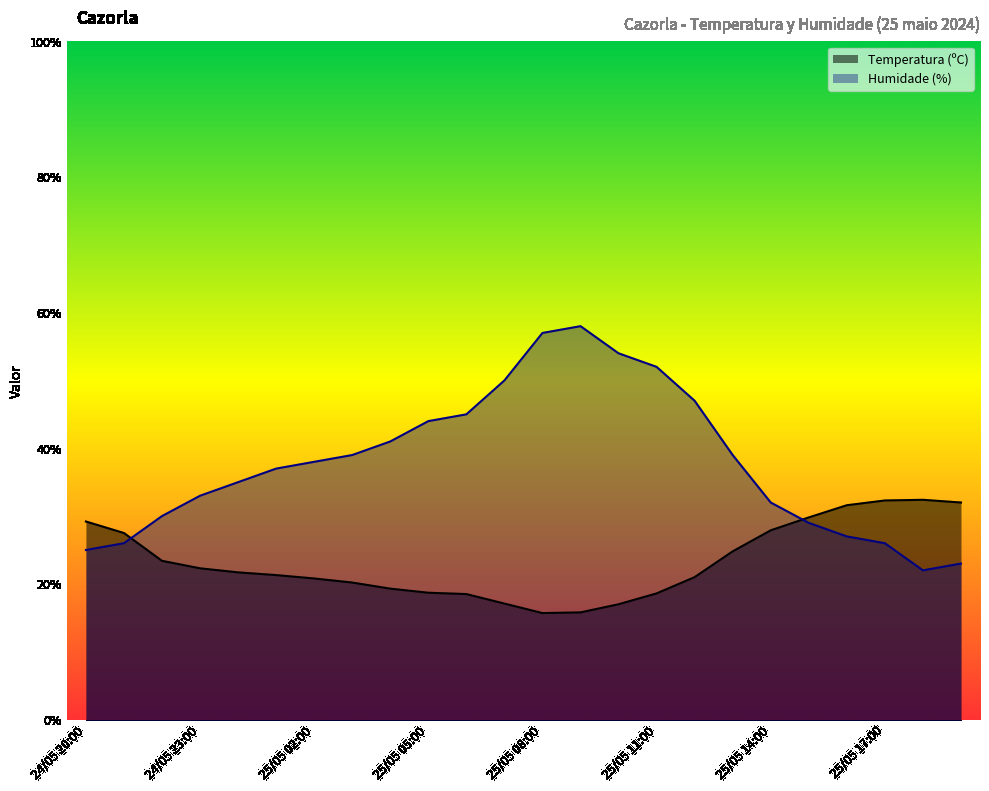

How many interior local peaks does the Temperatura (ºC) series have?

1